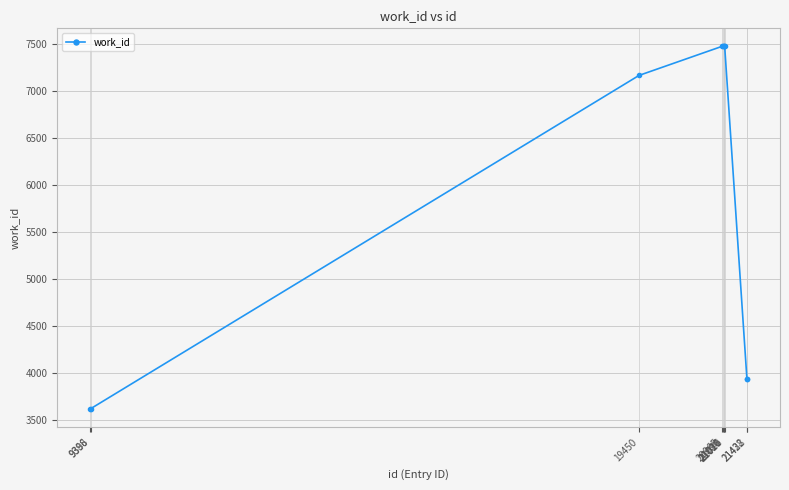

Between 9396 and 21428, which is larger?

21428